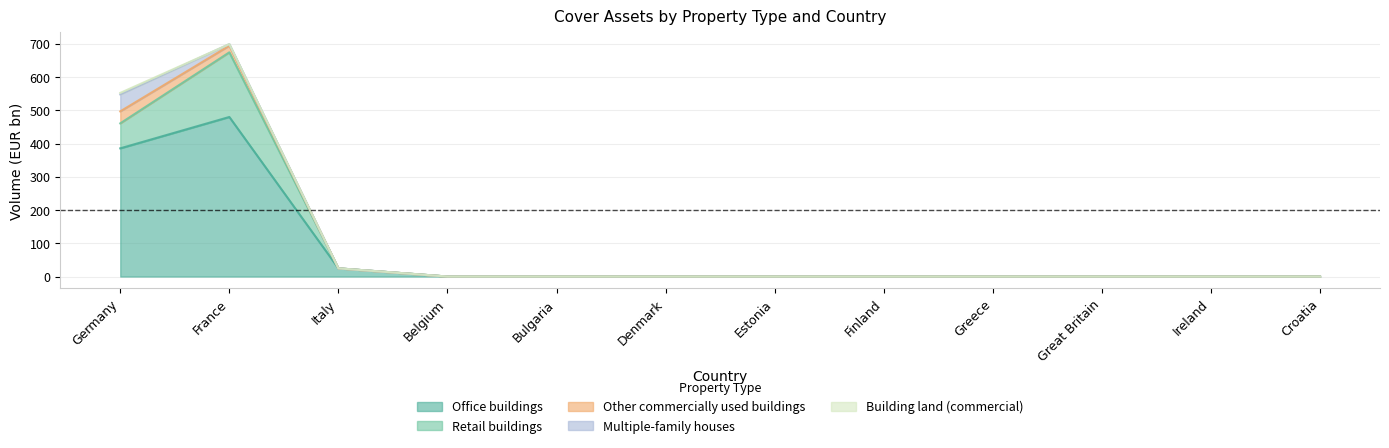

True or false: Retail buildings has more than 0 interior local peaks.

True